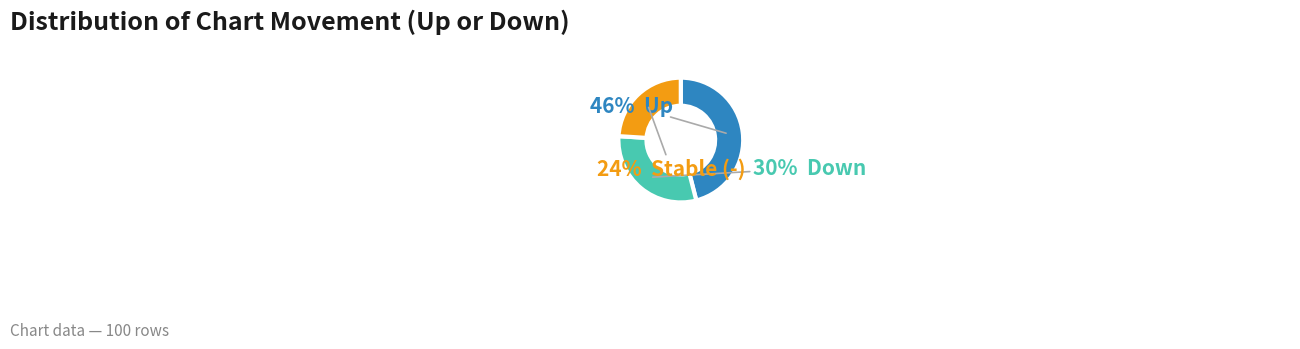

Is there any slice that represents more than half of the pie?

No